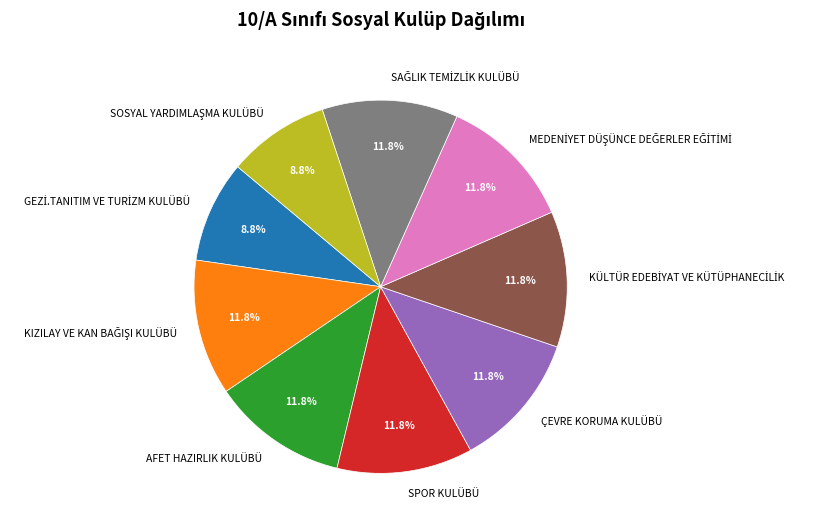

Does ÇEVRE KORUMA KULÜBÜ account for over 50% of the chart?

No